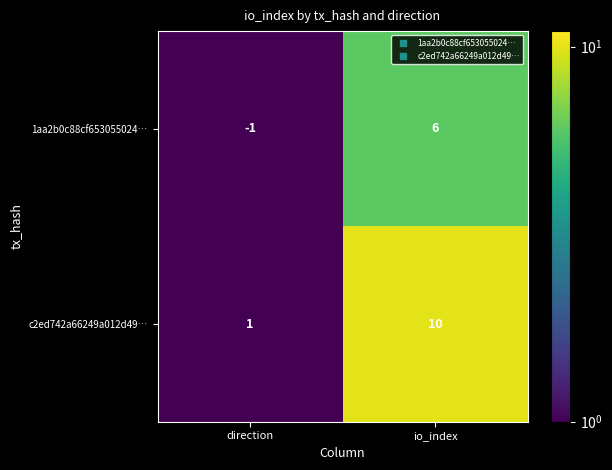

At which category does the chart reach its minimum across all series?

direction